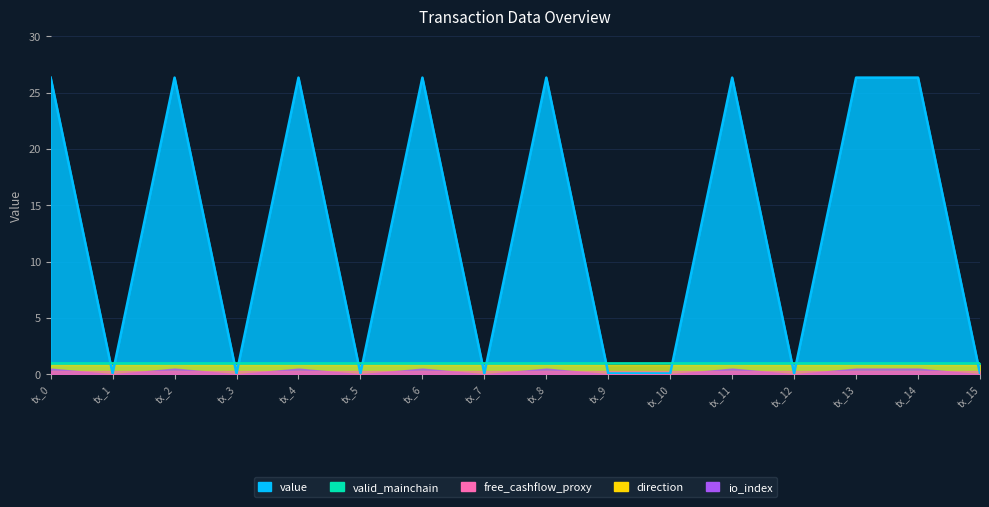

True or false: io_index and valid_mainchain cross at least once.

False